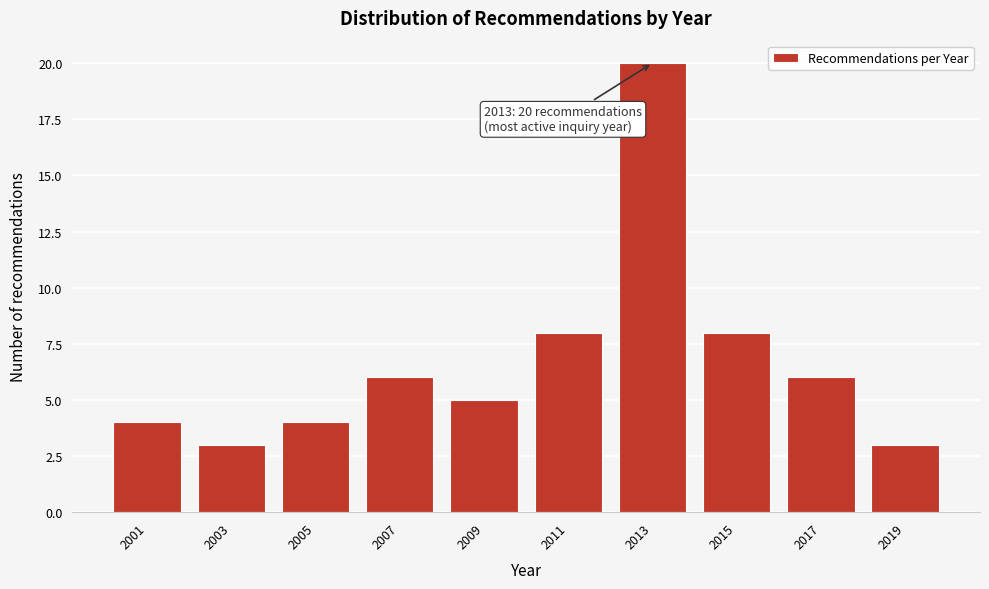

Reading left to right, list all the values displayed in this chart.

4	3	4	6	5	8	20	8	6	3